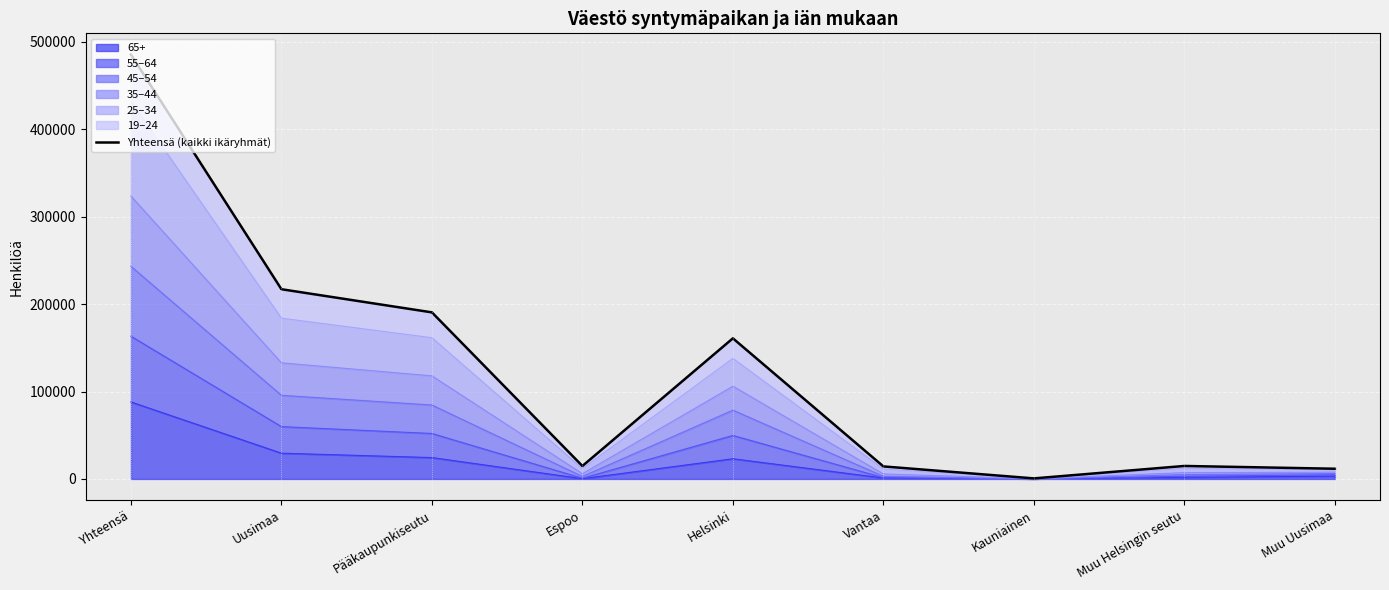

What value does the data have at Yhteensä, to the nearest 50?

485500